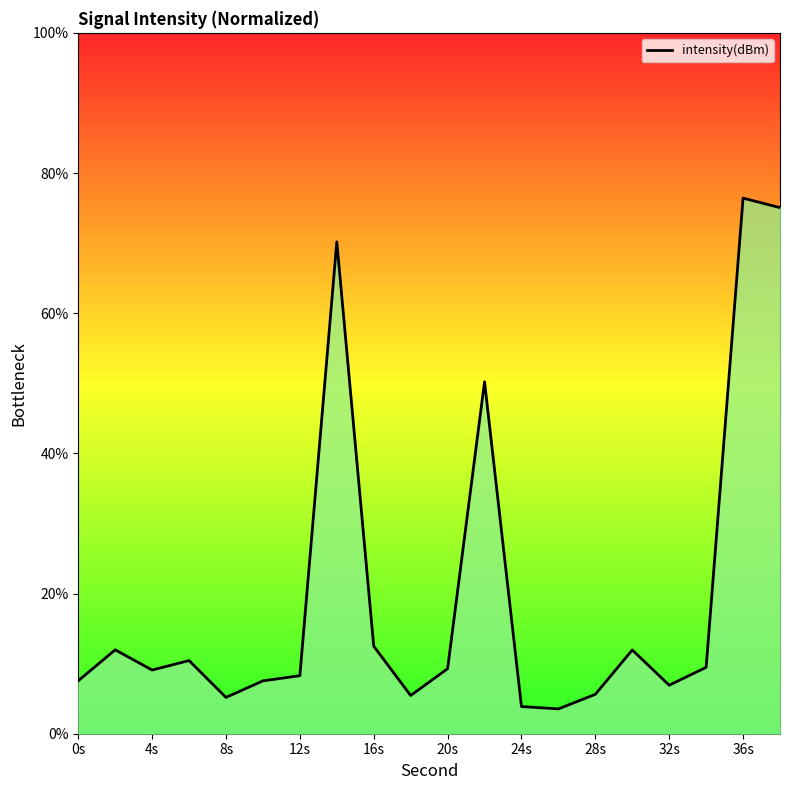

What is the greatest value displayed?

76.4